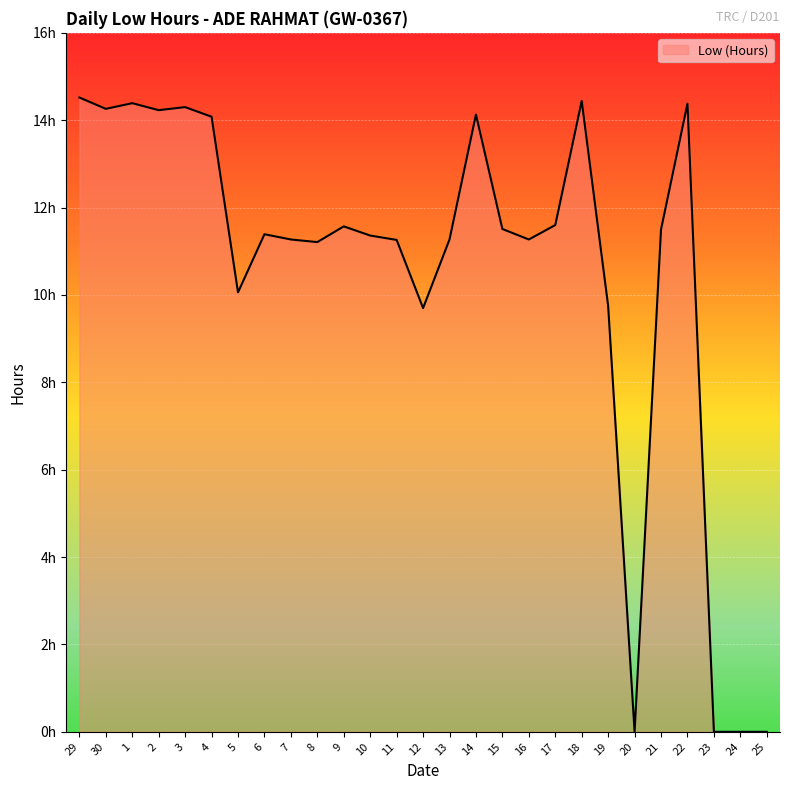

The chart shows a value of 24.7 at 30. True or false?

False